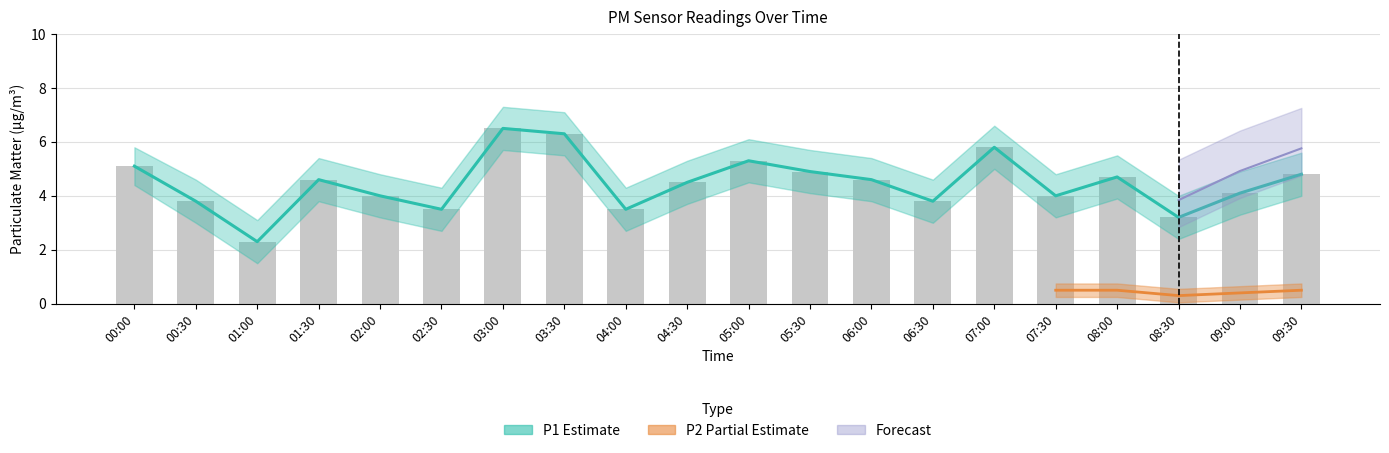

Where is P2 nearest to the value 0?

08:30